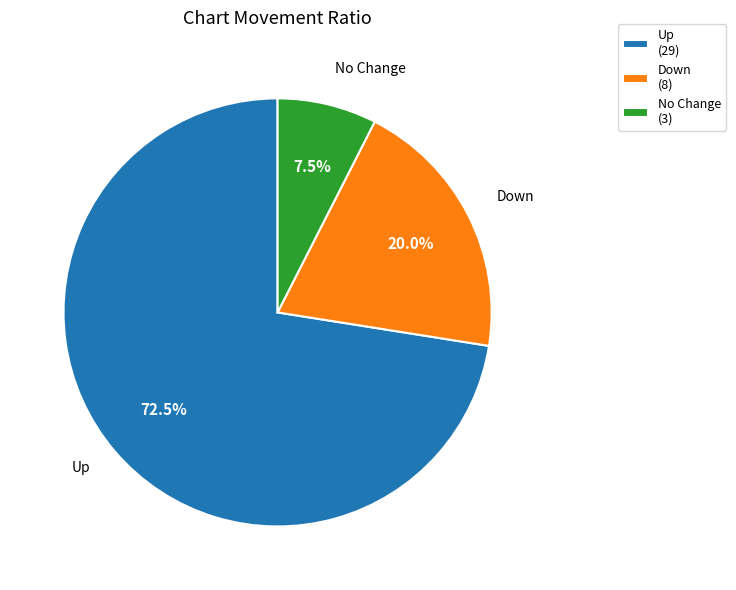

How many segments does this pie chart have?

3